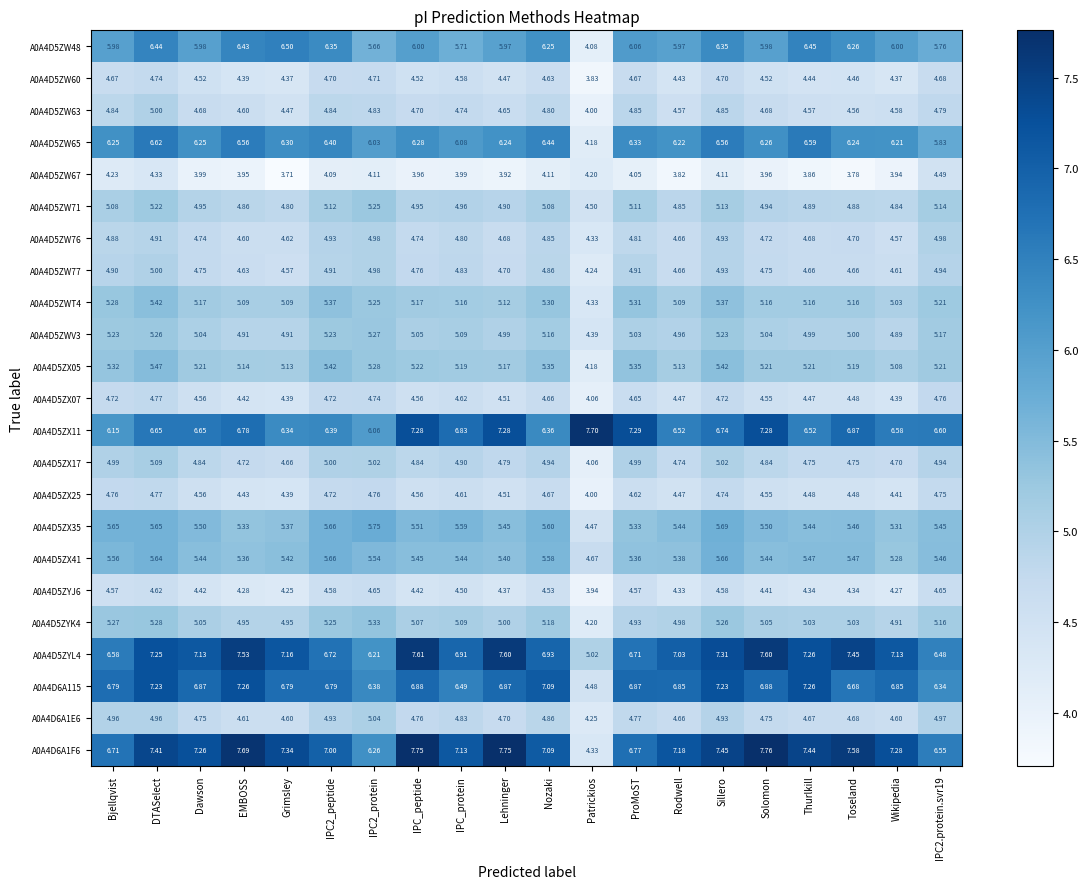

Which category has the highest value across all series?

Solomon